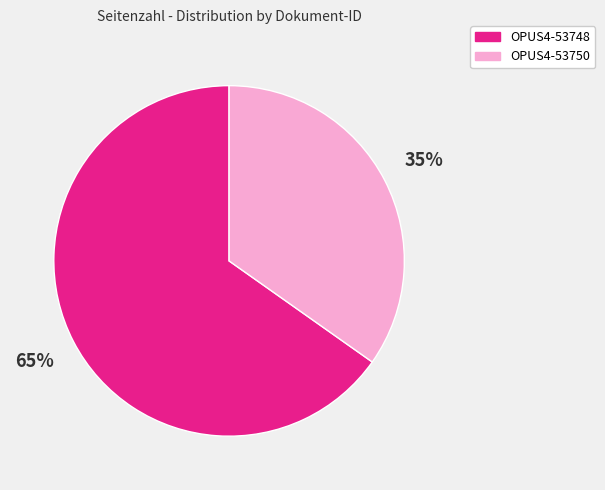

To the nearest percent, what portion does OPUS4-53748 represent?

65%